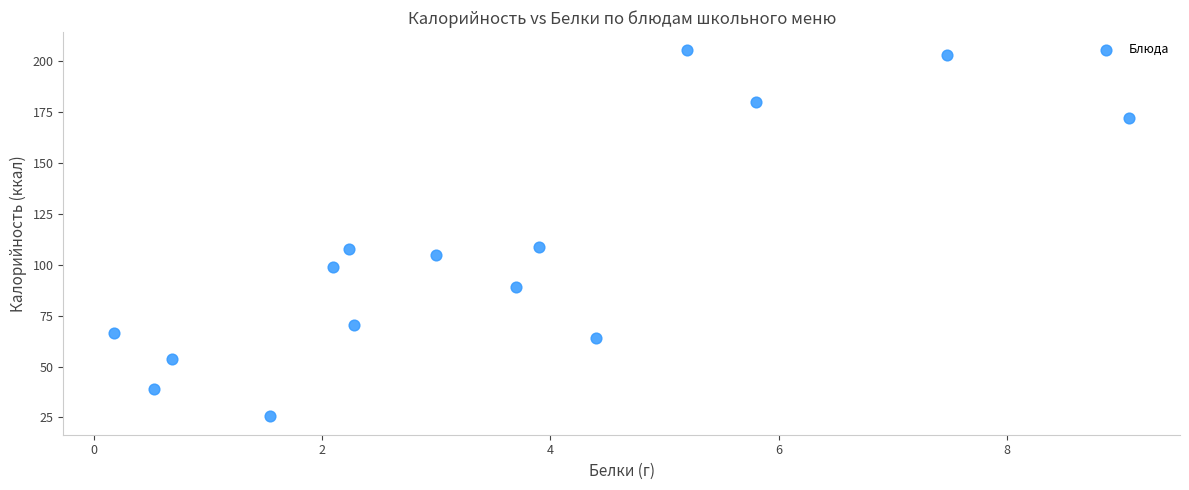

What is the range of X values (max minus min)?

8.9